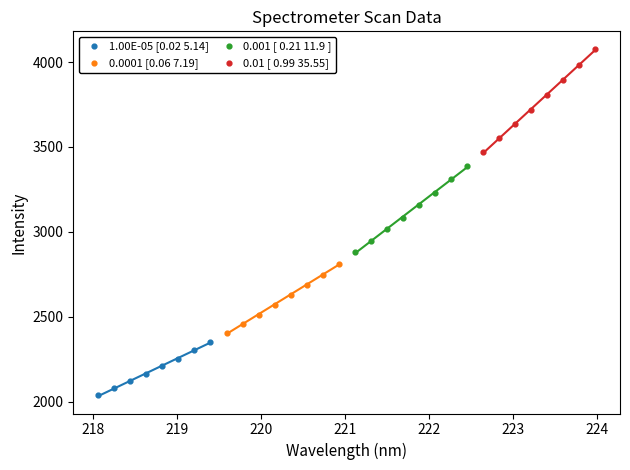

Which series has the largest Y range (max minus min)?

0.01 [ 0.99 35.55]